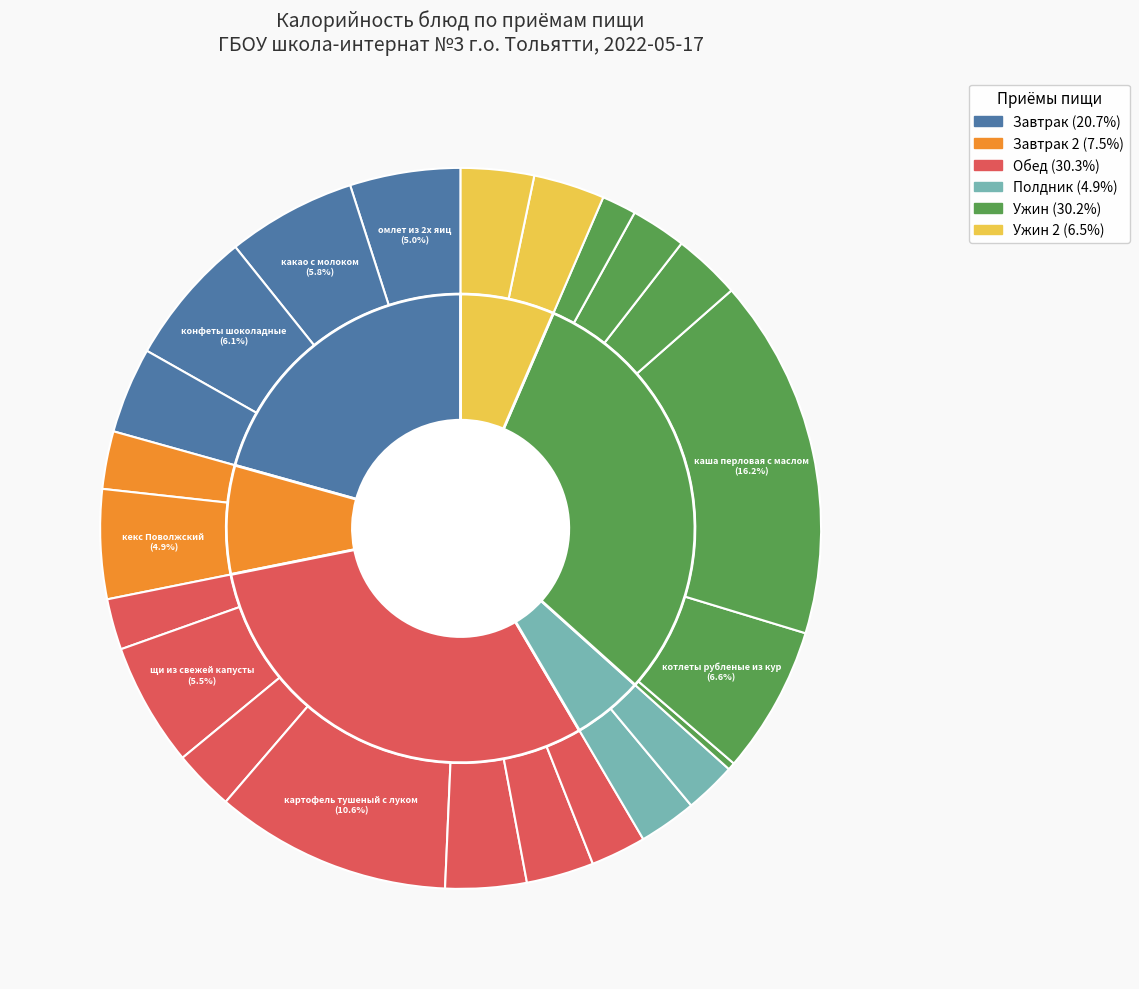

How many segments does this pie chart have?

23